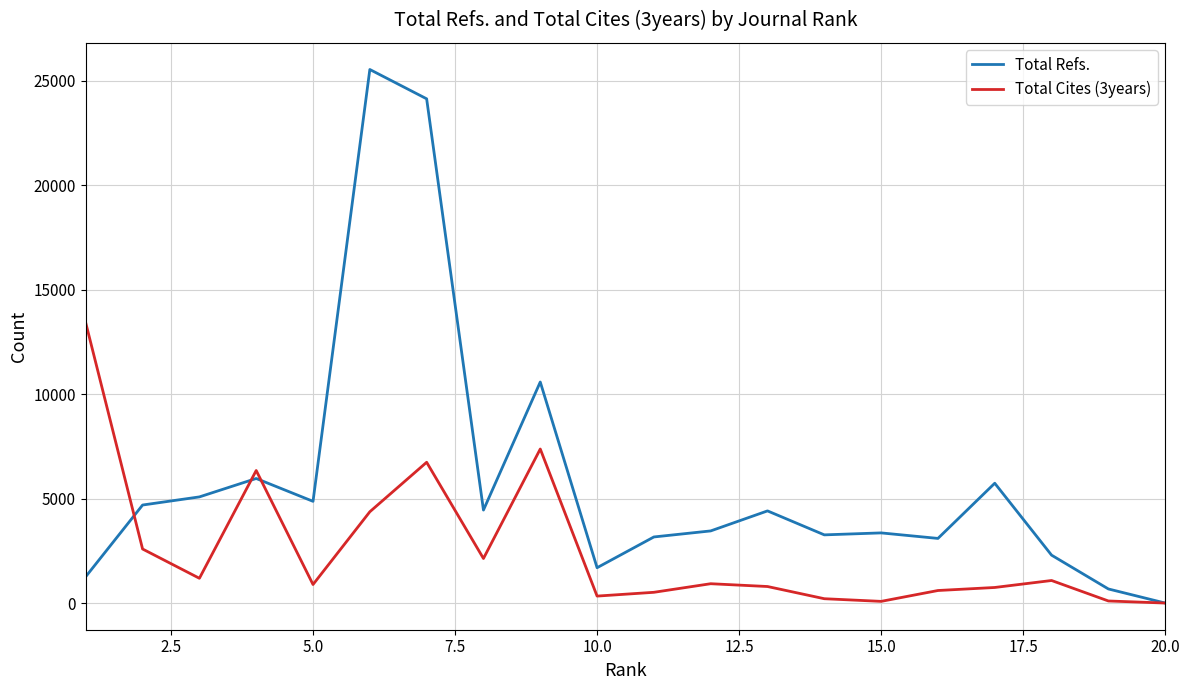

How many categories are shown in the chart?

20